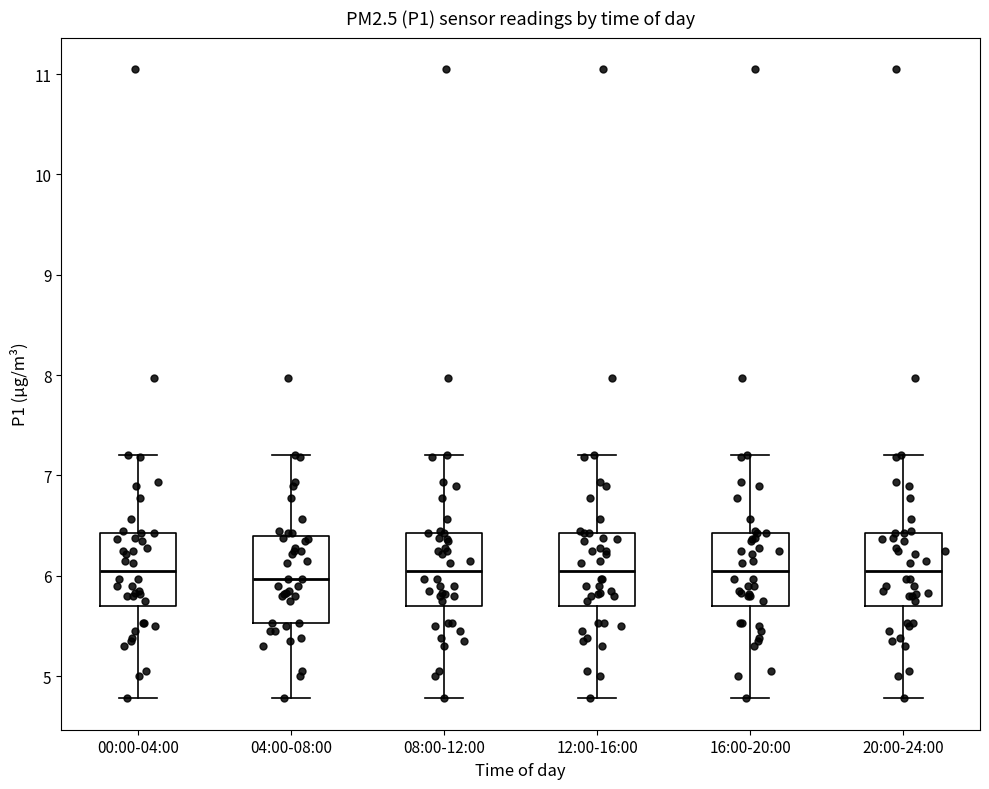

Reading left to right, transcribe this box plot: for each box, give where its median line is, the range the box spans, and where its two whiskers end, as read against the y-axis. The values are not printed on the chart, so give them approximately, as read against the axis.

00:00-04:00: median 6.1, box 5.7 to 6.4, whiskers 4.8 to 7.2
04:00-08:00: median 6.0, box 5.5 to 6.4, whiskers 4.8 to 7.2
08:00-12:00: median 6.1, box 5.7 to 6.4, whiskers 4.8 to 7.2
12:00-16:00: median 6.1, box 5.7 to 6.4, whiskers 4.8 to 7.2
16:00-20:00: median 6.1, box 5.7 to 6.4, whiskers 4.8 to 7.2
20:00-24:00: median 6.1, box 5.7 to 6.4, whiskers 4.8 to 7.2